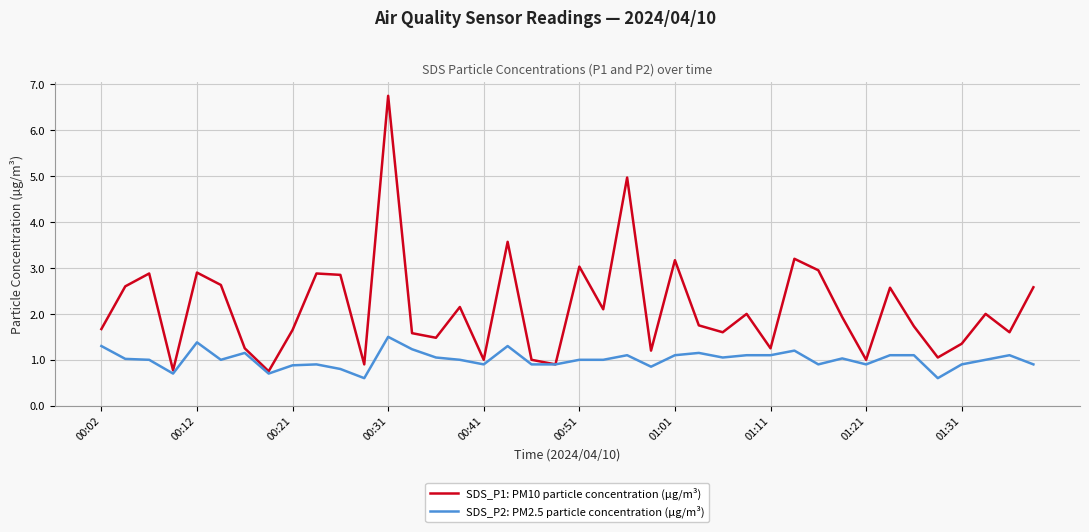

True or false: SDS_P1: PM10 particle concentration (µg/m³) has more than 0 points higher than both neighbors.

True